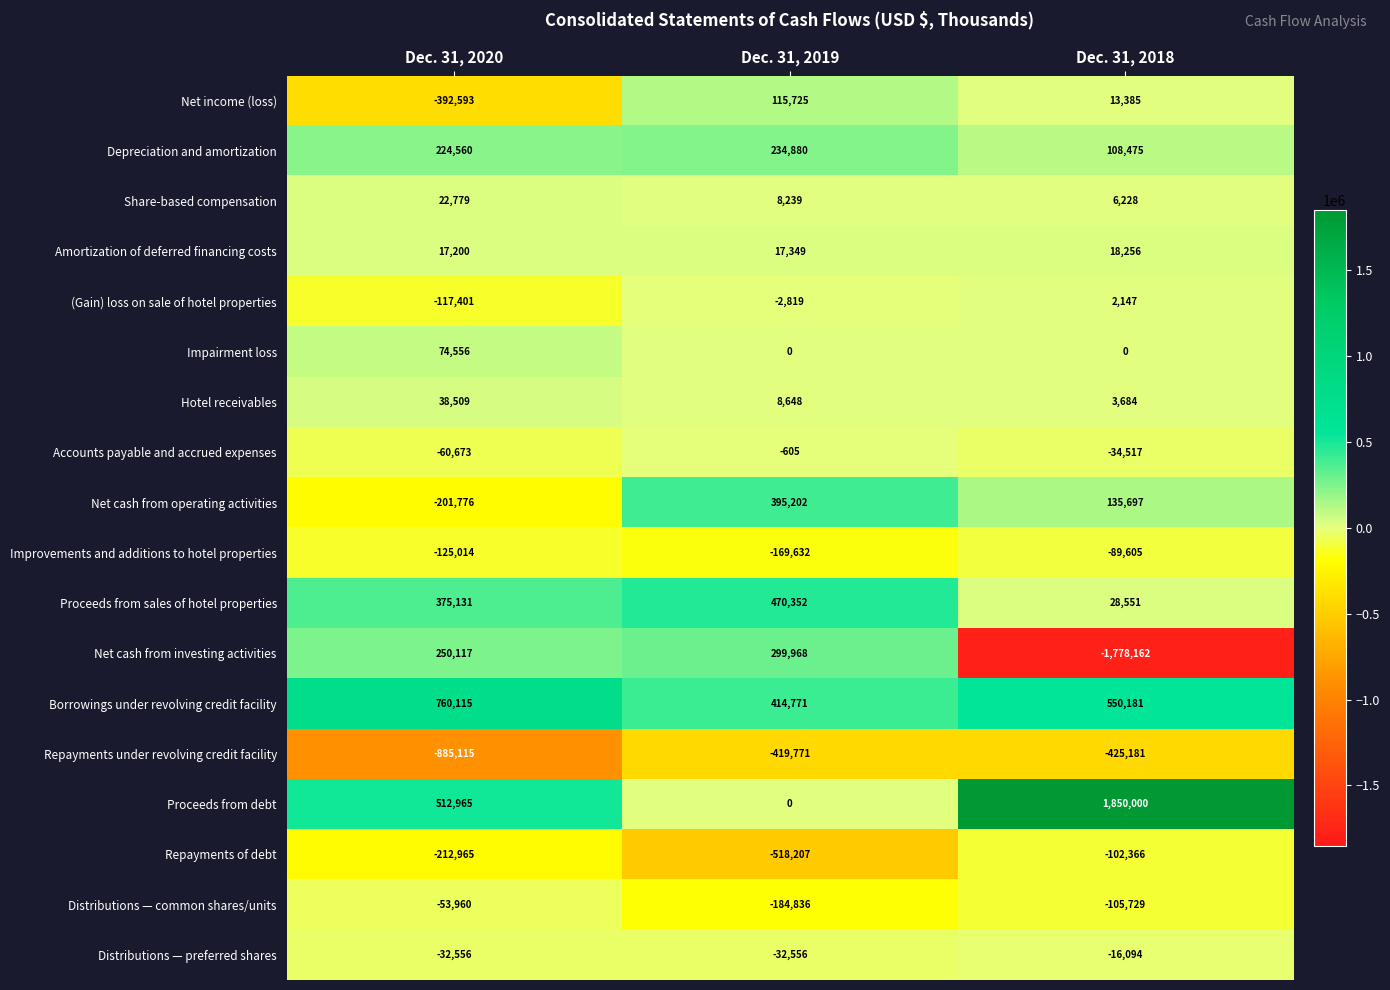

What is the difference between the maximum and minimum values in the Distributions — preferred shares series?

16462